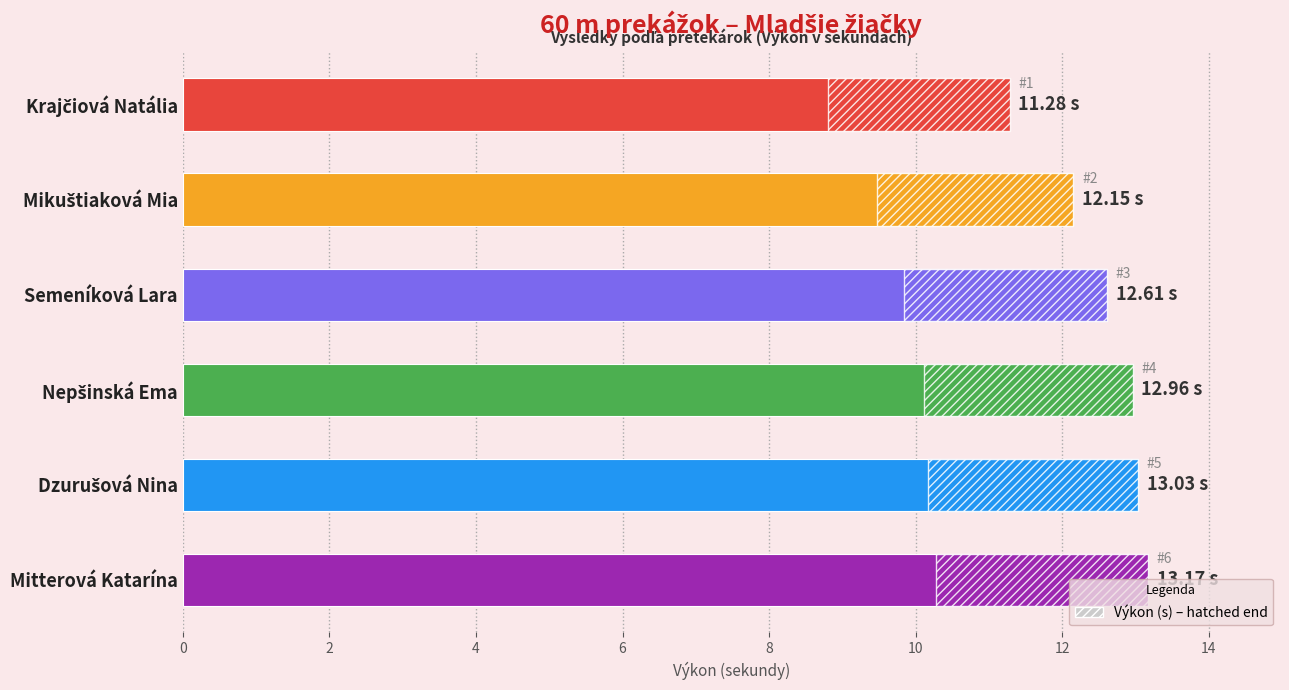

Which has a higher value, Semeníková Lara or Mitterová Katarína?

Mitterová Katarína